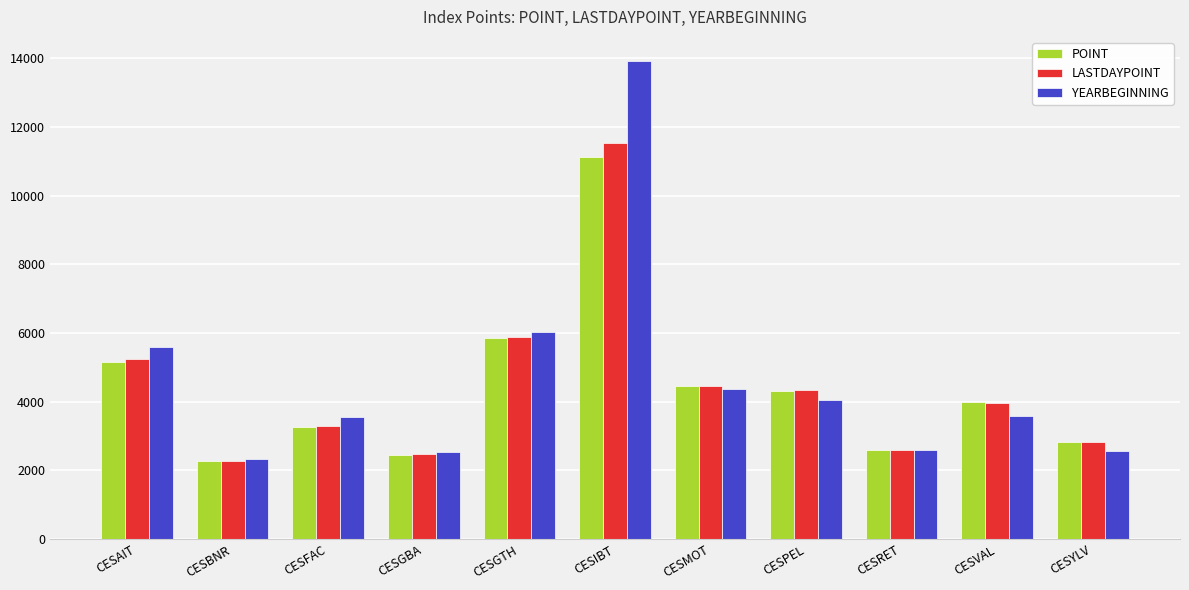

Does the chart contain any negative values?

No